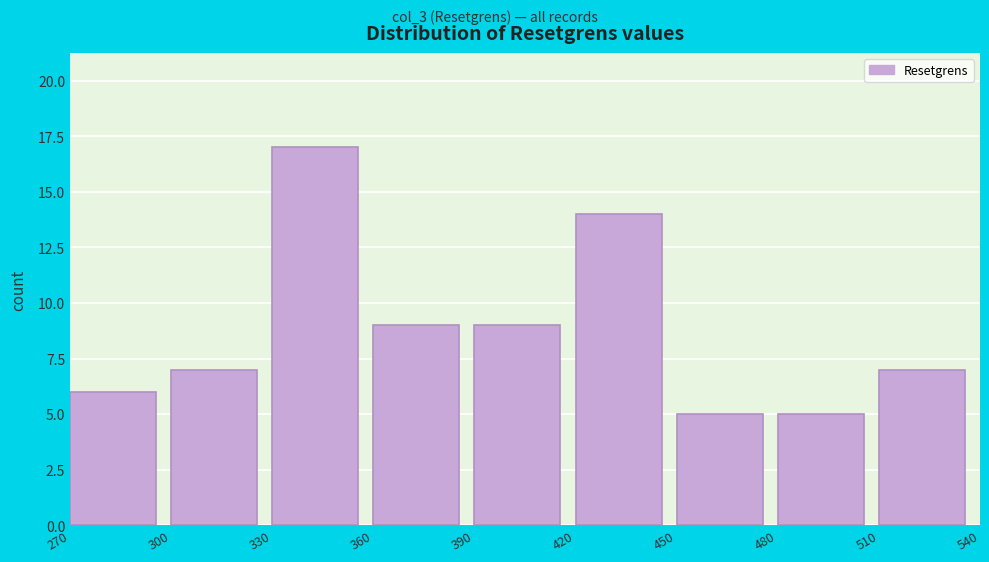

Which range on the x-axis has the tallest bar?

330 to 360